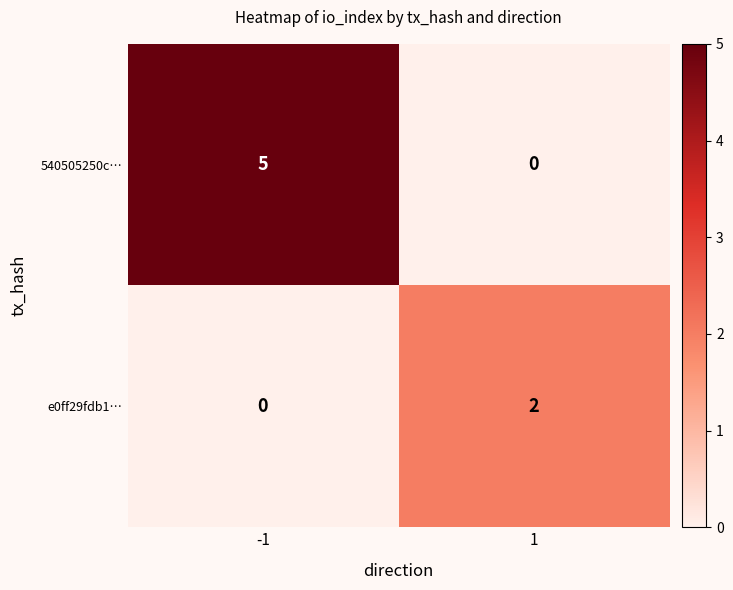

Reading right to left, transcribe all the data shown in this chart.

540505250c…: 1=0	-1=5
e0ff29fdb1…: 1=2	-1=0